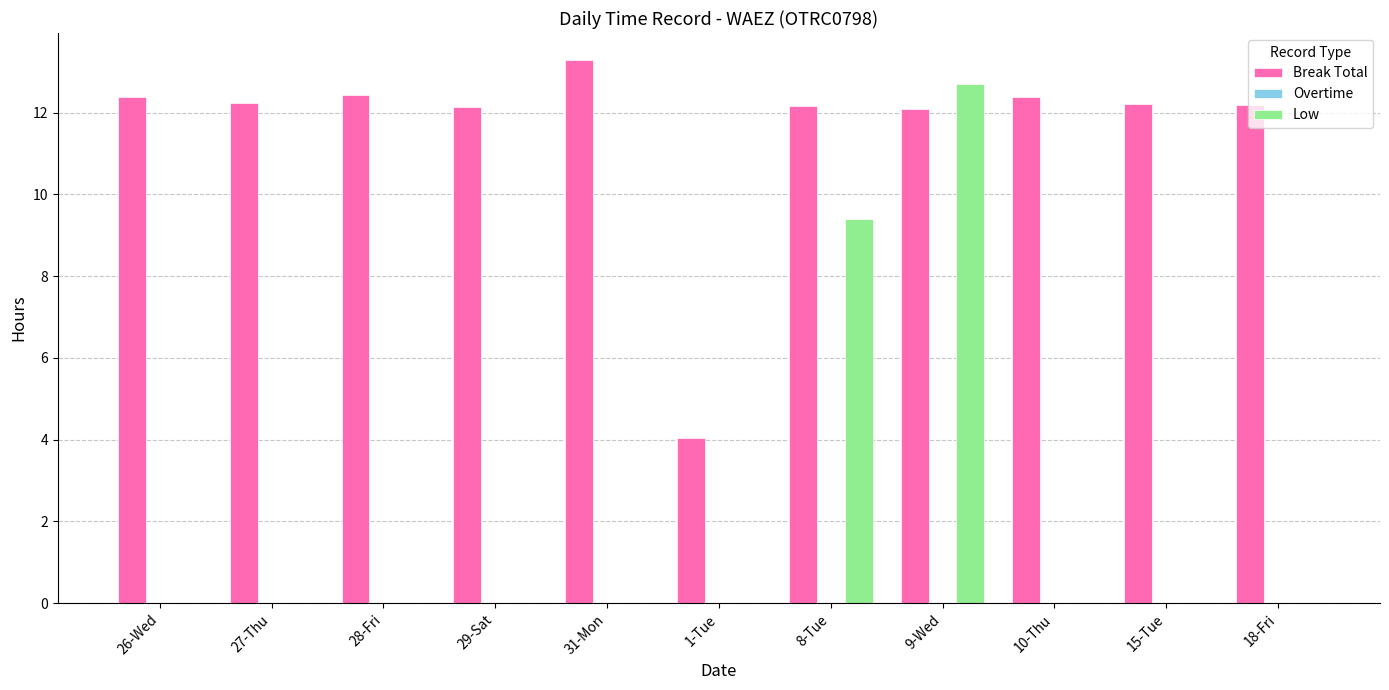

Which label corresponds to the largest value in the chart?

31-Mon